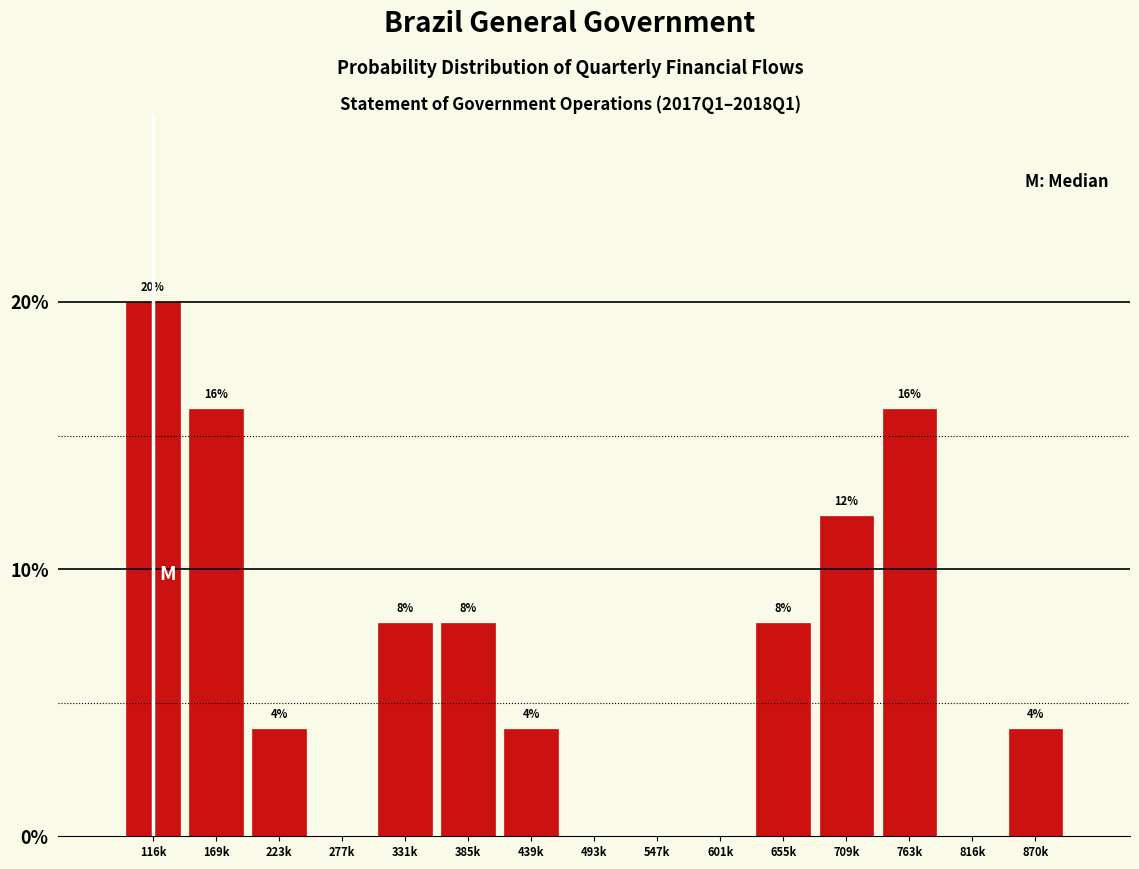

Reading left to right, what are all the values shown in this chart?

116k=20	169k=16	223k=4	277k=0	331k=8	385k=8	439k=4	493k=0	547k=0	601k=0	655k=8	709k=12	763k=16	816k=0	870k=4